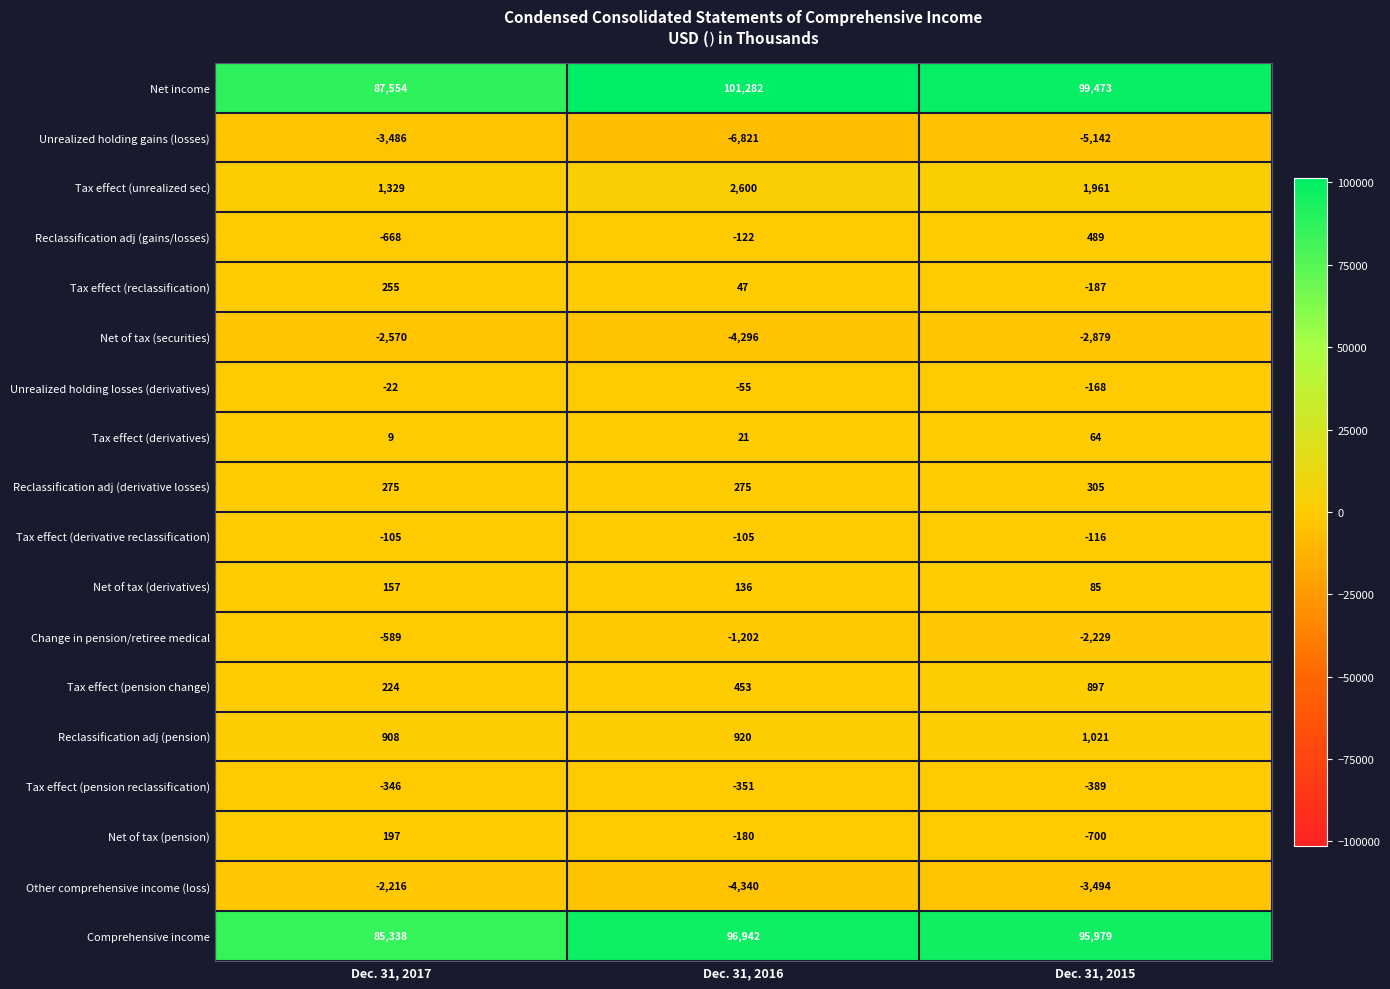

Rank the series by their maximum value, from lowest to highest.

Unrealized holding gains (losses), Net of tax (securities), Other comprehensive income (loss), Change in pension/retiree medical, Tax effect (pension reclassification), Tax effect (derivative reclassification), Unrealized holding losses (derivatives), Tax effect (derivatives), Net of tax (derivatives), Net of tax (pension), Tax effect (reclassification), Reclassification adj (derivative losses), Reclassification adj (gains/losses), Tax effect (pension change), Reclassification adj (pension), Tax effect (unrealized sec), Comprehensive income, Net income